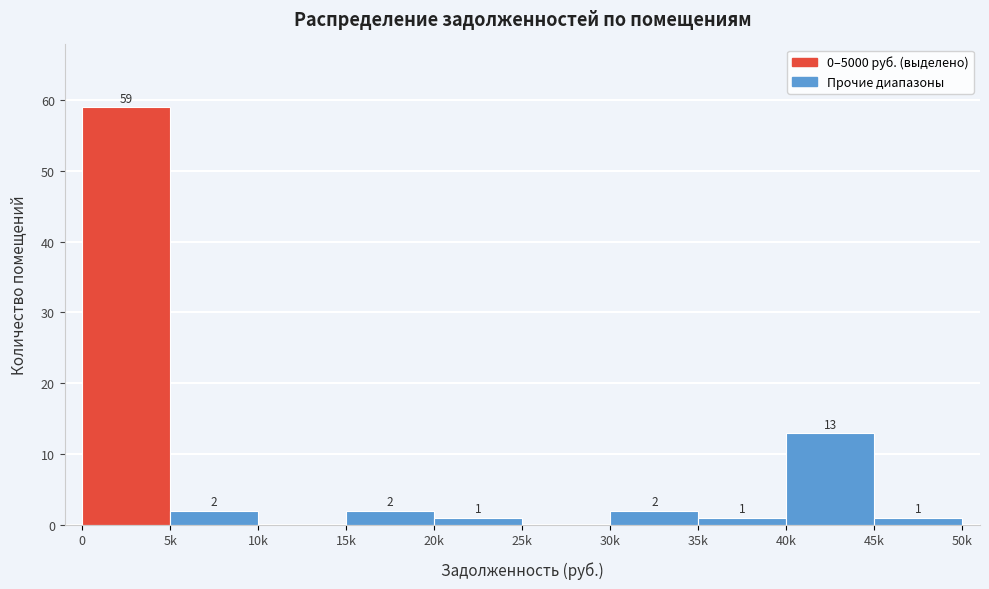

Reading right to left, list all the values displayed in this chart.

45k=1	40k=13	35k=1	30k=2	25k=0	20k=1	15k=2	10k=0	5k=2	0=59